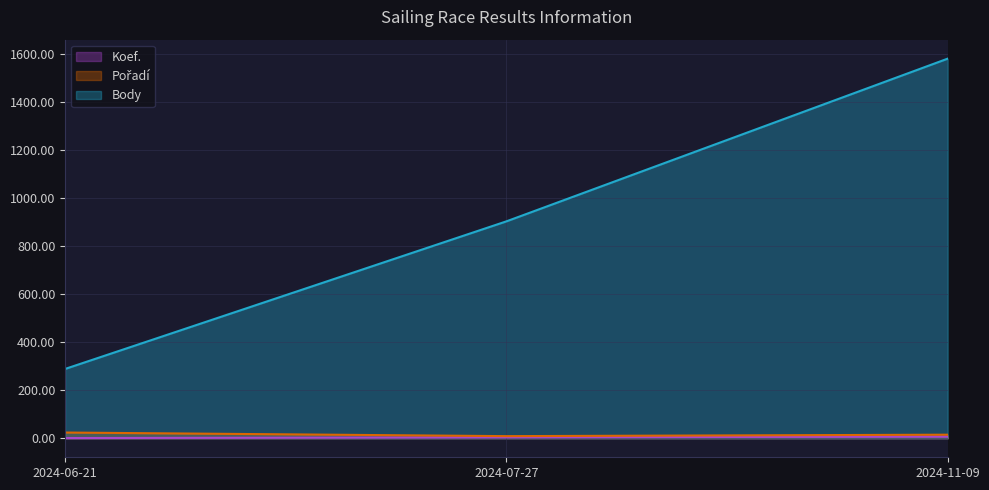

What is the label of the 3rd point from the right?

2024-06-21